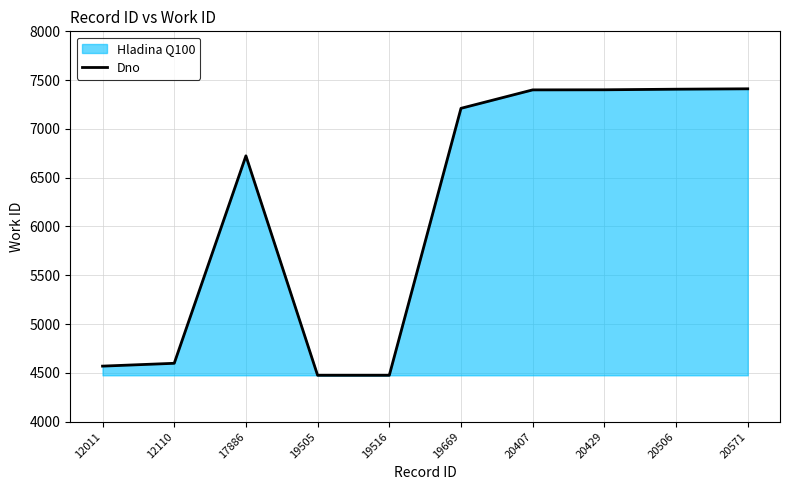

Rank the categories by value from highest to lowest.

20571, 20506, 20429, 20407, 19669, 17886, 12110, 12011, 19505, 19516